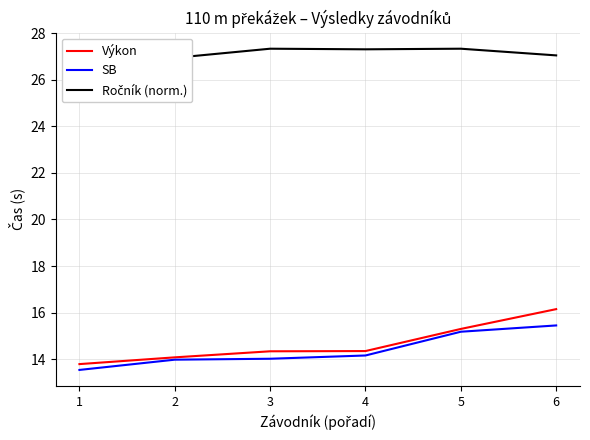

What is the average value of the Ročník (norm.) series?

27.2